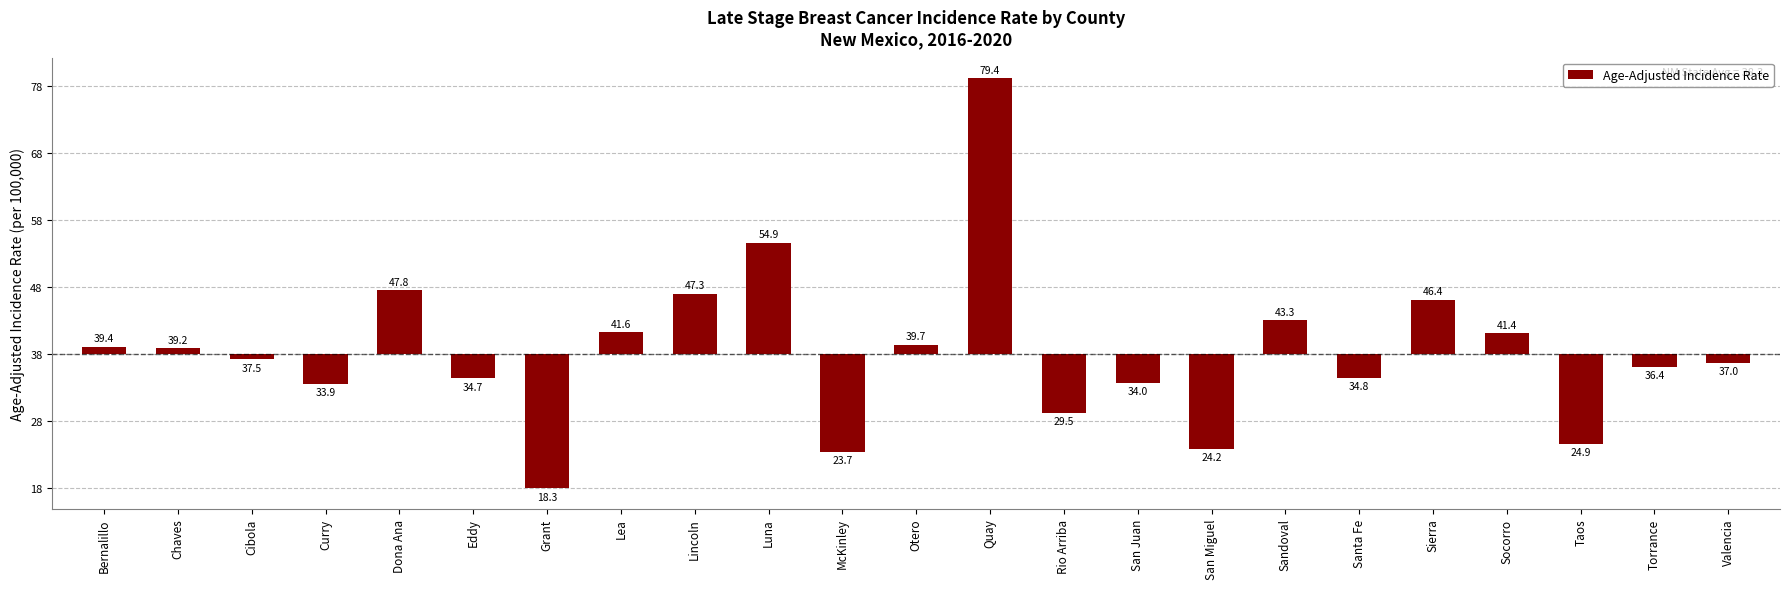

List the labels in order of value, largest first.

Quay, Luna, Dona Ana, Lincoln, Sierra, Sandoval, Lea, Socorro, Otero, Bernalillo, Chaves, Cibola, Valencia, Torrance, Santa Fe, Eddy, San Juan, Curry, Rio Arriba, Taos, San Miguel, McKinley, Grant